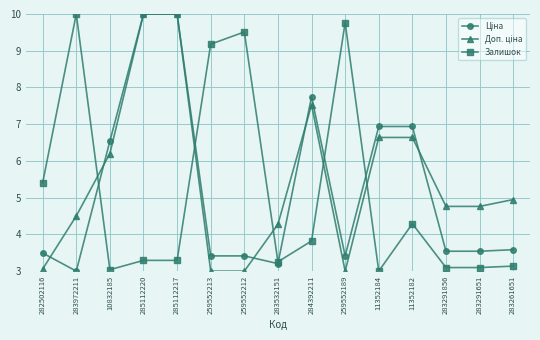

Where is the first local minimum for Залишок?

10832185